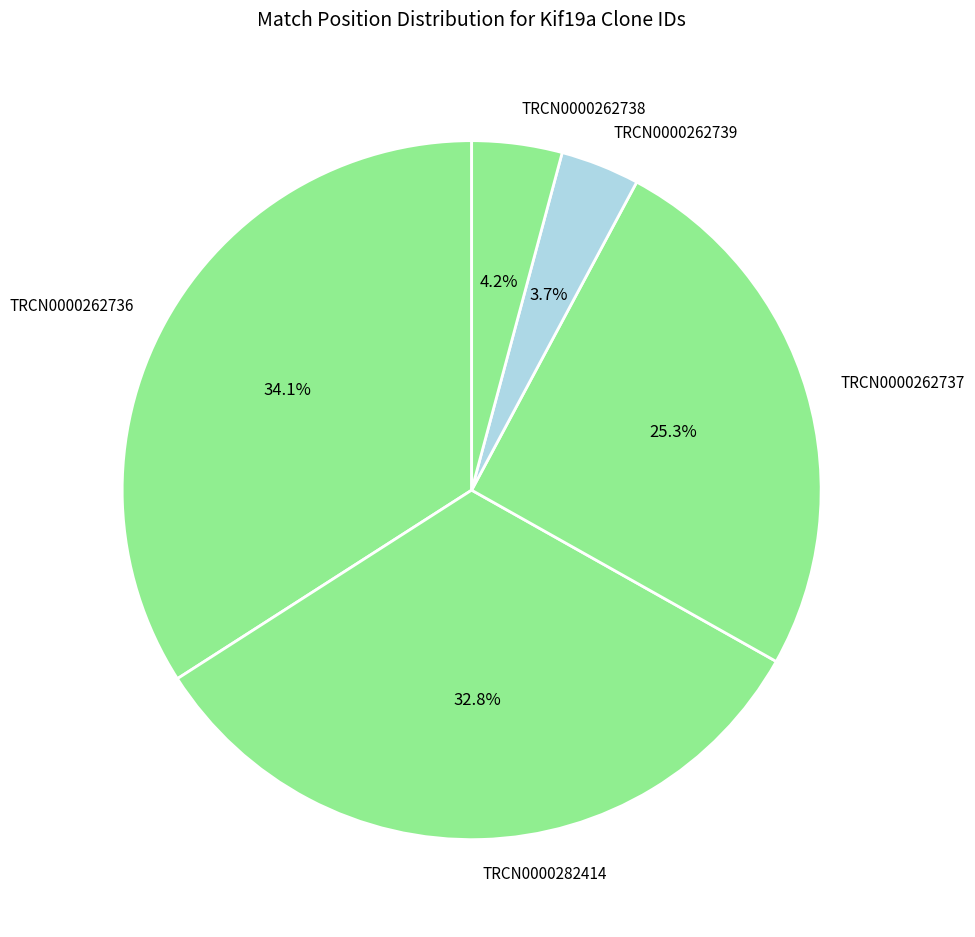

Does TRCN0000262738 represent more than half of the total?

No